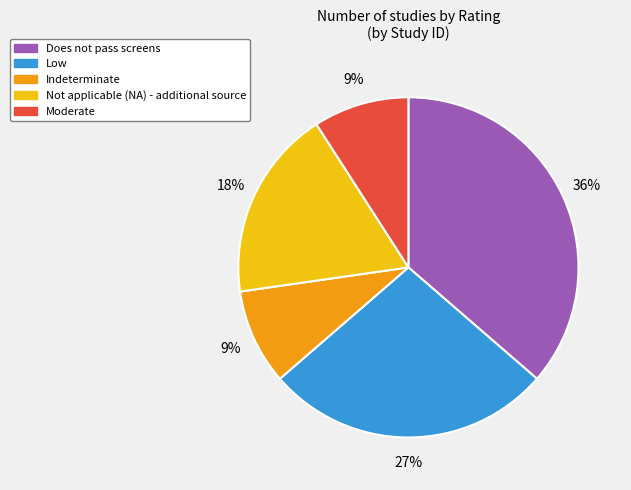

Does Not applicable (NA) - additional source represent more than half of the total?

No